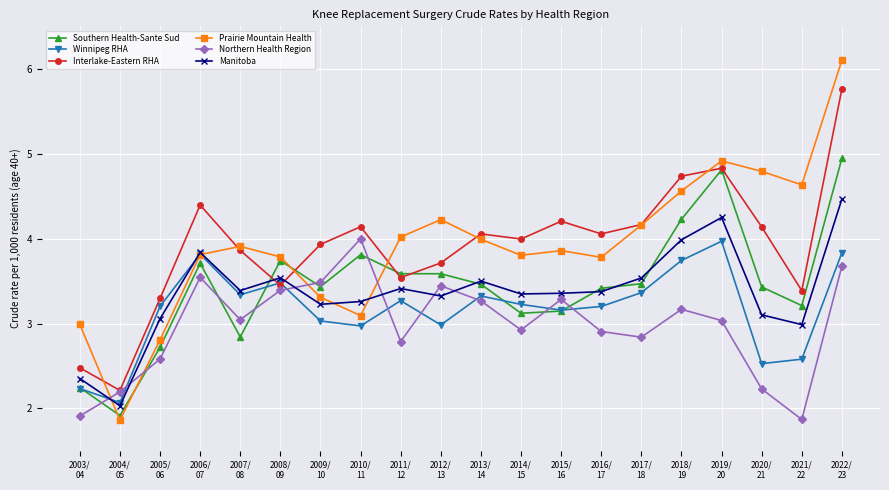

Which series changed the most between 2007/
08 and 2021/
22?

Northern Health Region